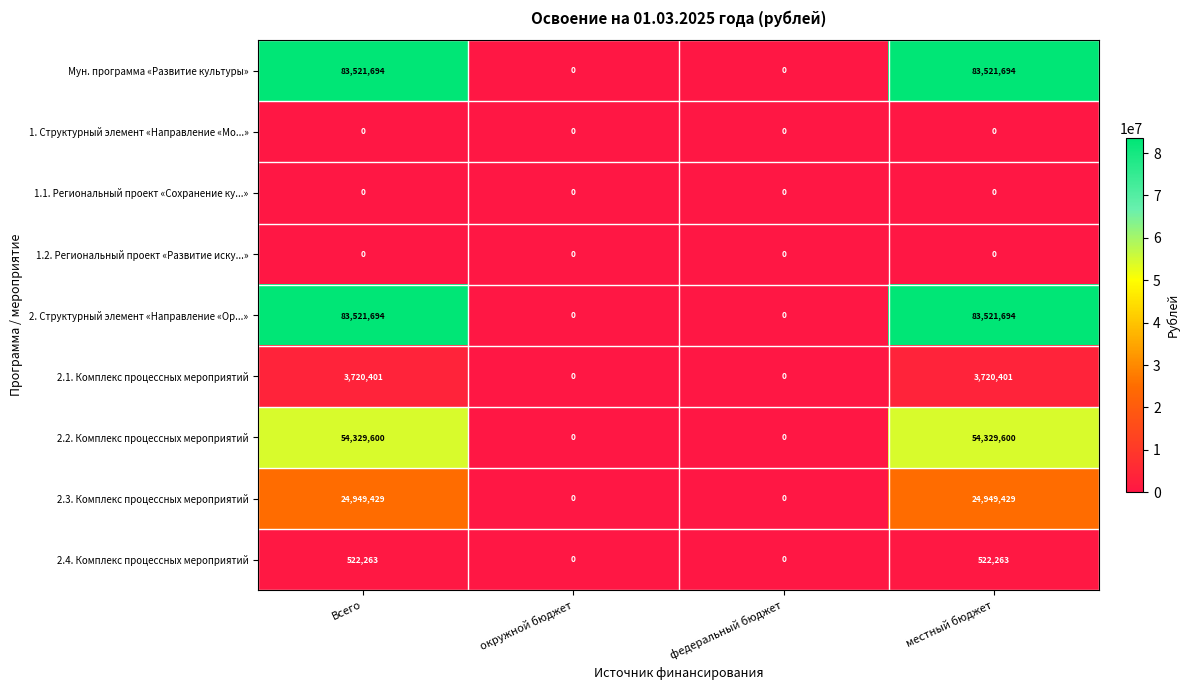

What is the difference between the 2. Структурный элемент «Направление «Ор...» values at окружной бюджет and местный бюджет?

83521694